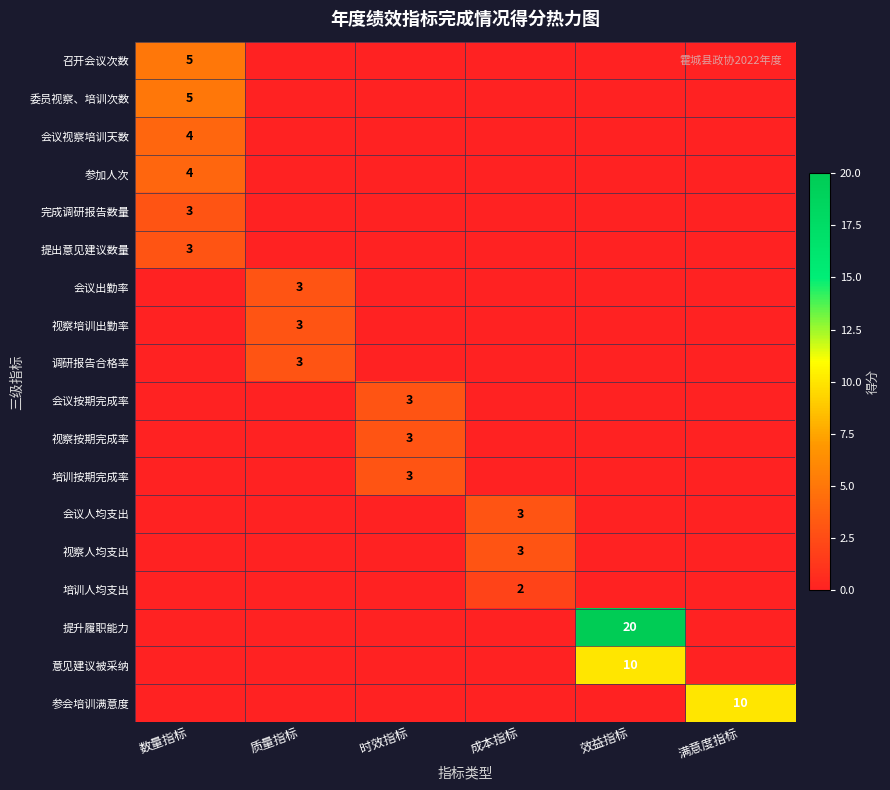

True or false: 视察人均支出 has a value of 4 at 成本指标.

False